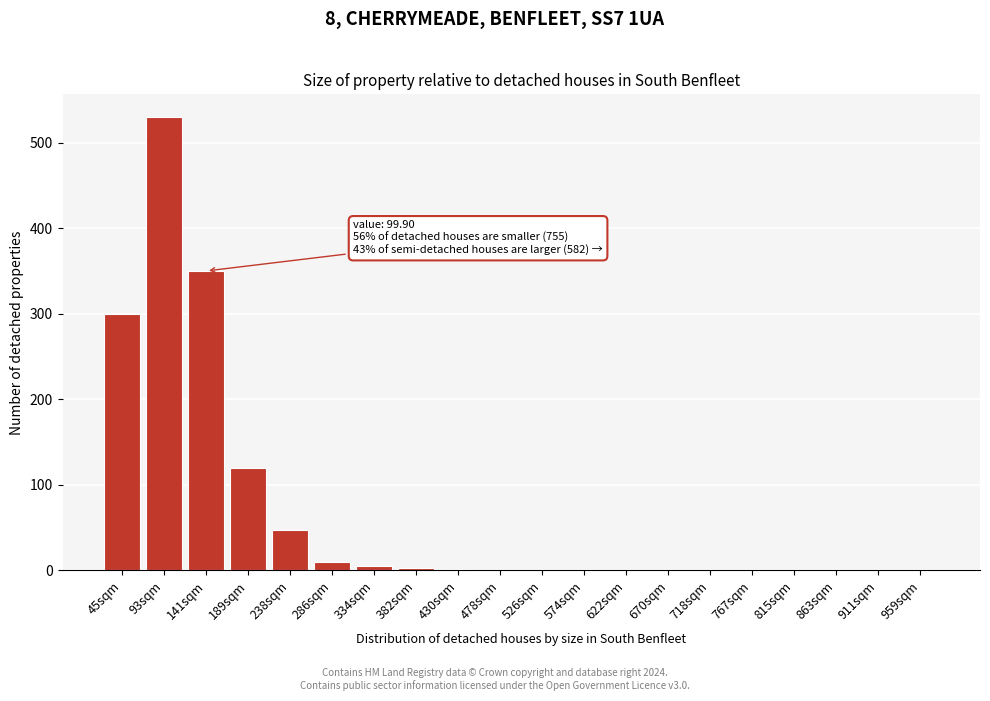

The value at 911sqm is 0. True or false?

True